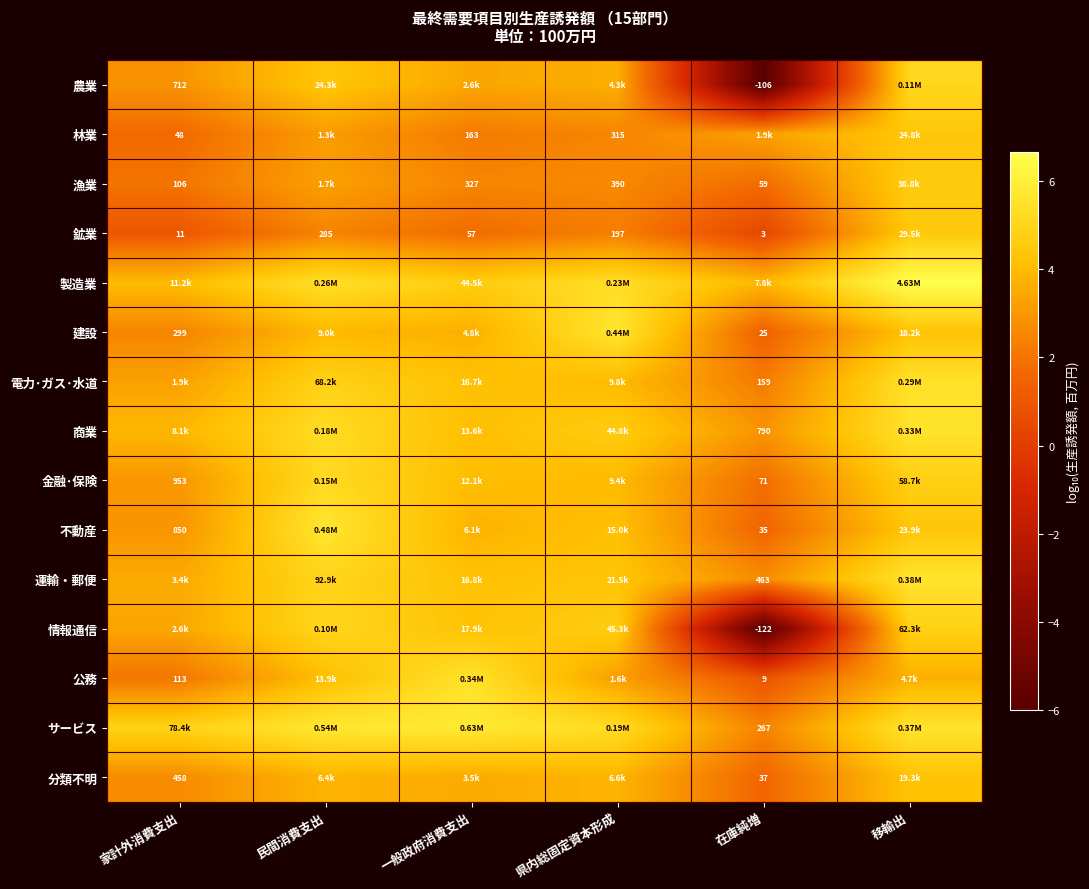

What is the difference between the second highest and second lowest values in the 農業 series?

1.5